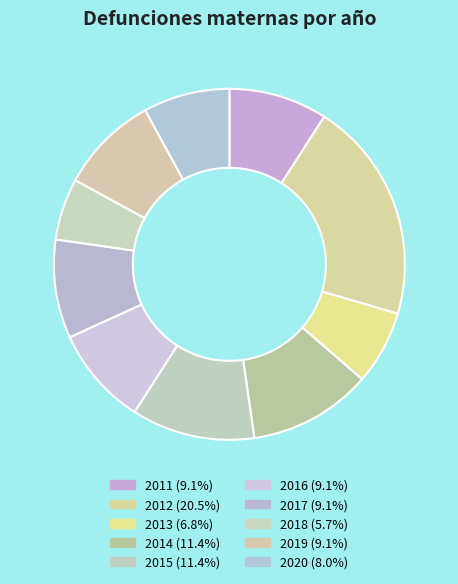

Is it true that 2019 is 1% of the pie?

False